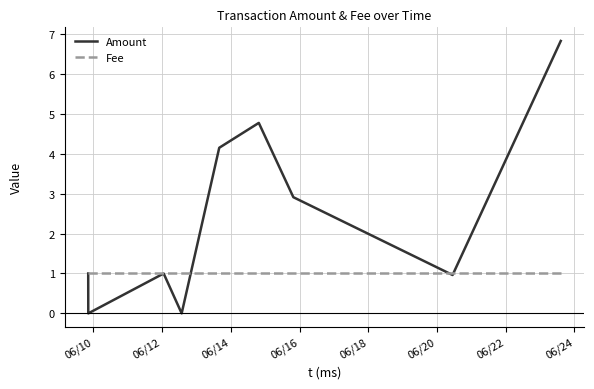

Which series has the largest range (max minus min)?

Amount